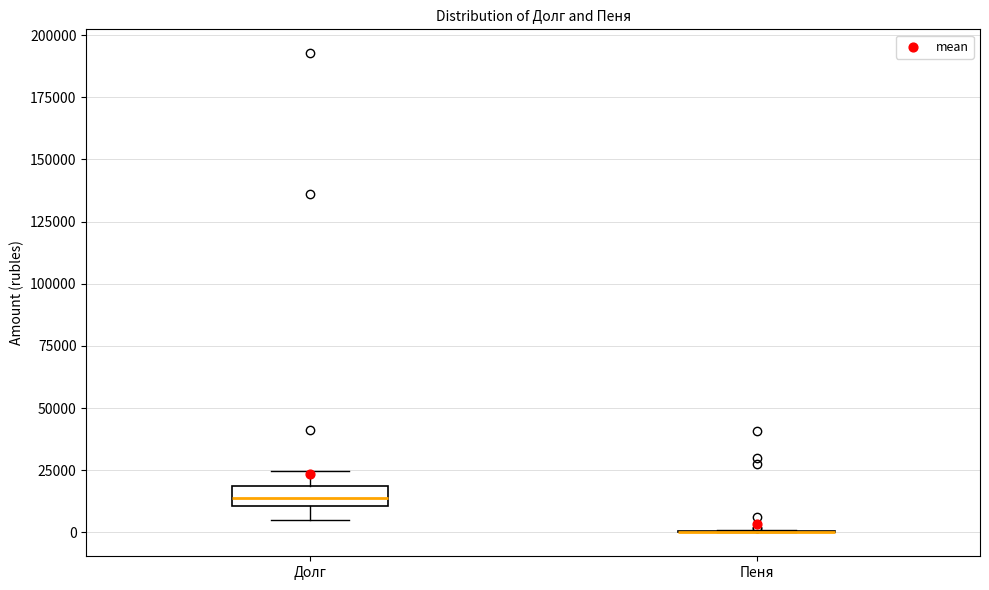

Reading left to right, transcribe this box plot: for each box, give where its median line is, the range the box spans, and where its two whiskers end, as read against the y-axis. The values are not printed on the chart, so give them approximately, as read against the axis.

Долг: median 15000, box 10000 to 20000, whiskers 5000 to 25000
Пеня: box collapsed to a line at 0, whiskers 0 to 0